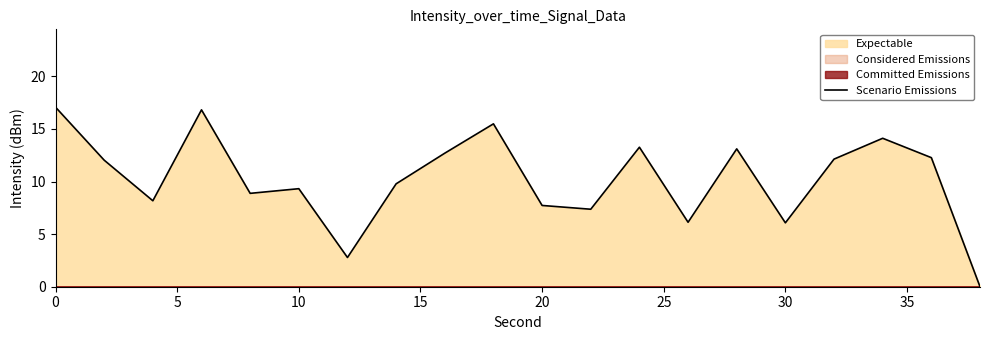

Is it true that Scenario Emissions equals 7.7 at 20?

True